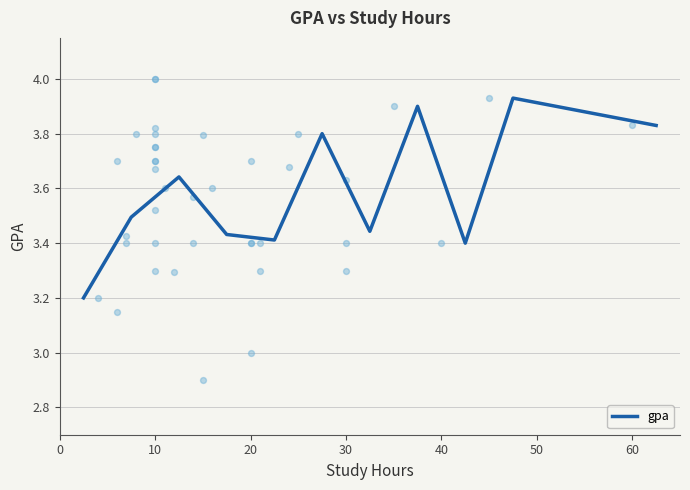

What is the change in value from 0 to 10?

+0.6